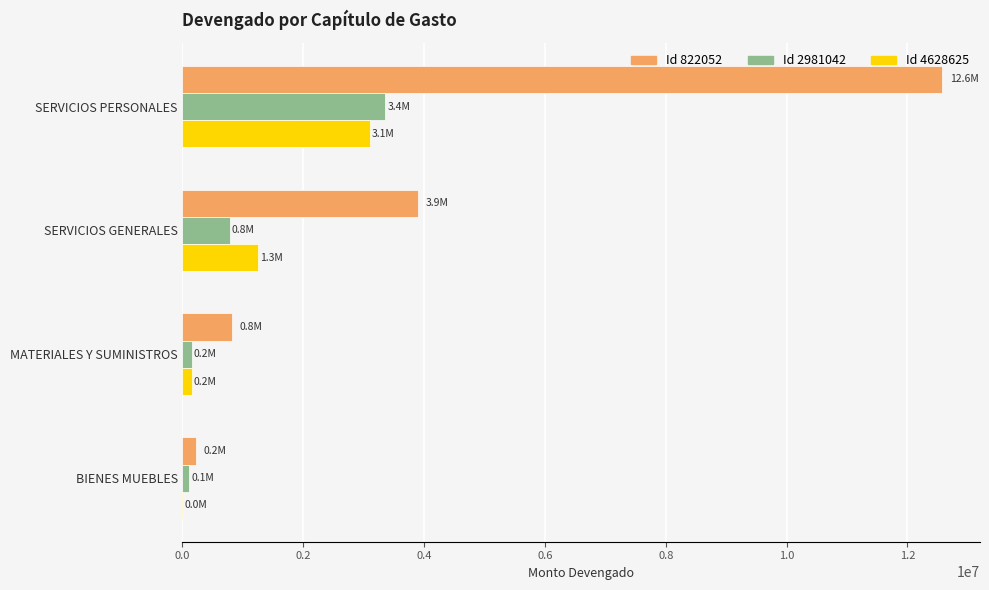

What is the maximum value shown in the chart?

12572585.0